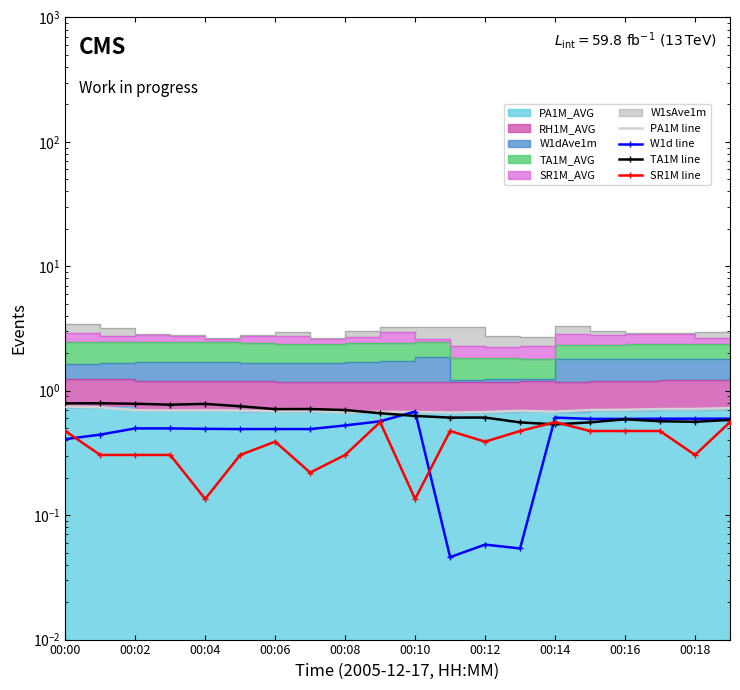

True or false: SR1M line and PA1M line cross at least once.

False